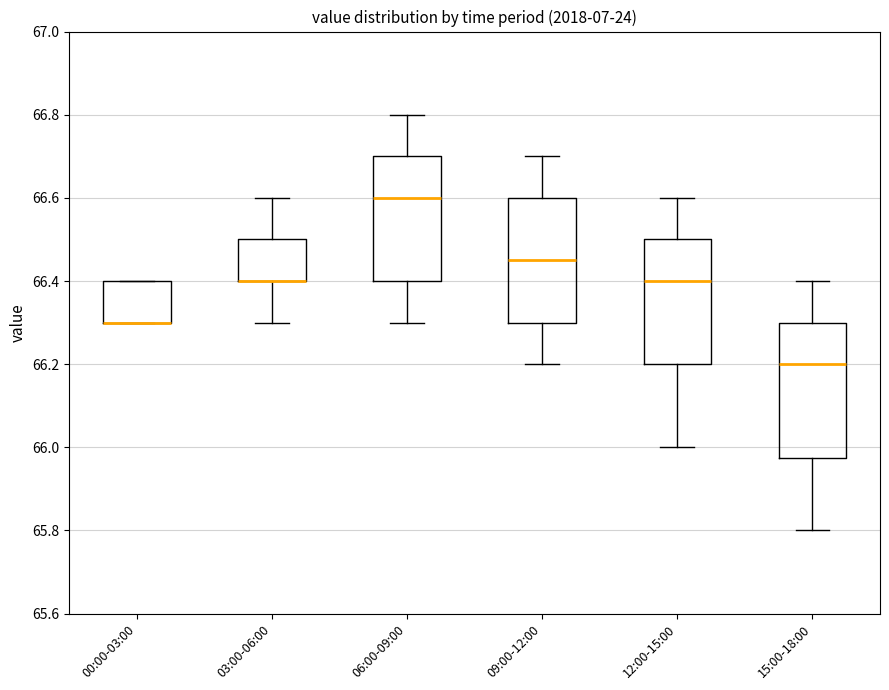

Comparing the boxes themselves (not the whiskers), which one is the tallest?

15:00-18:00